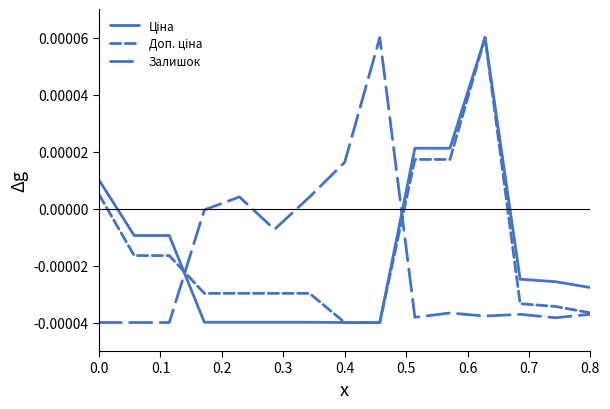

How many lines are shown in the chart?

3